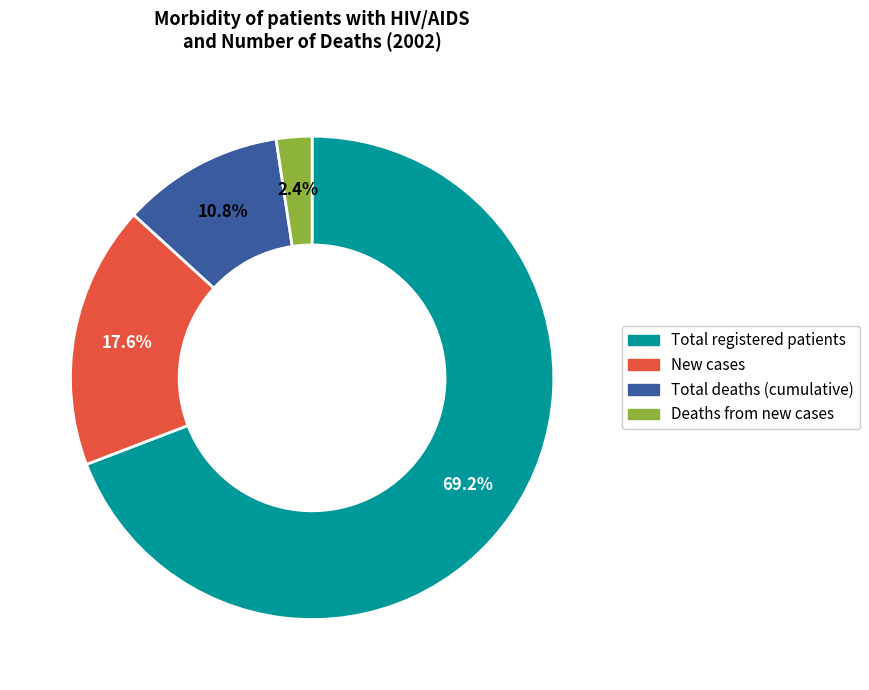

Rank the categories by value from highest to lowest.

Total registered patients, New cases, Total deaths (cumulative), Deaths from new cases